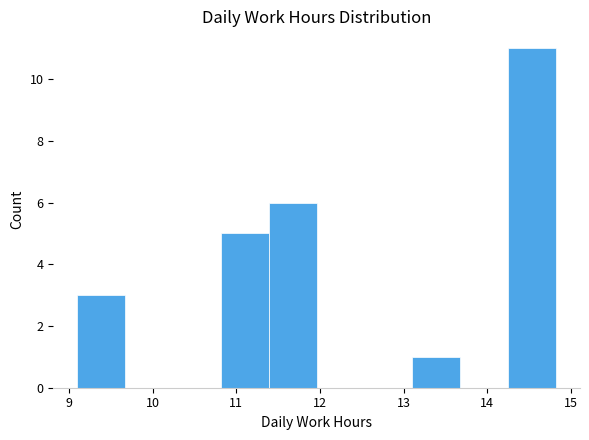

Reading left to right, list every bar in this chart as the range it spans on the x-axis followed by its height. Neither the bar edges nor the heights are printed on the chart, so give them approximately, as read against the axes.

9.1 to 9.7: 3
9.7 to 10.2: 0
10.2 to 10.8: 0
10.8 to 11.4: 5
11.4 to 12.0: 6
12.0 to 12.5: 0
12.5 to 13.1: 0
13.1 to 13.7: 1
13.7 to 14.2: 0
14.2 to 14.8: 11